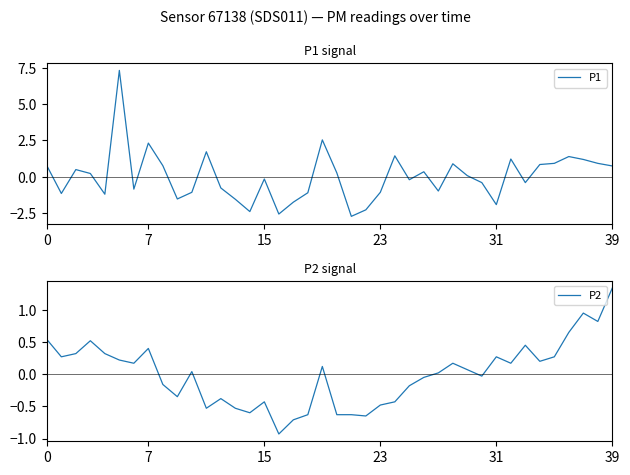

What is the lowest value of the P1 series?

-2.7